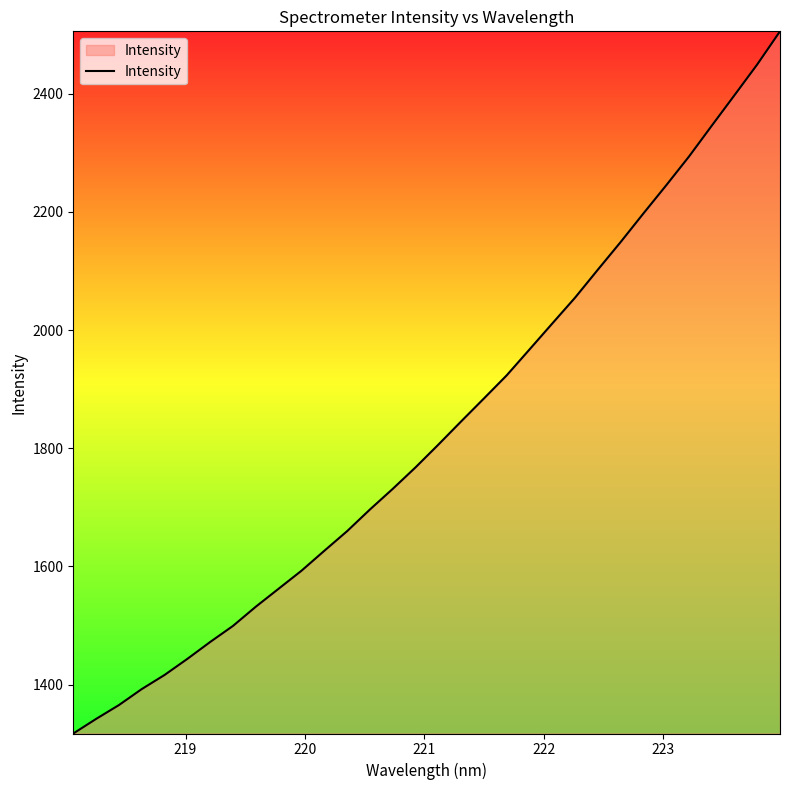

What is the greatest value displayed?

2505.7